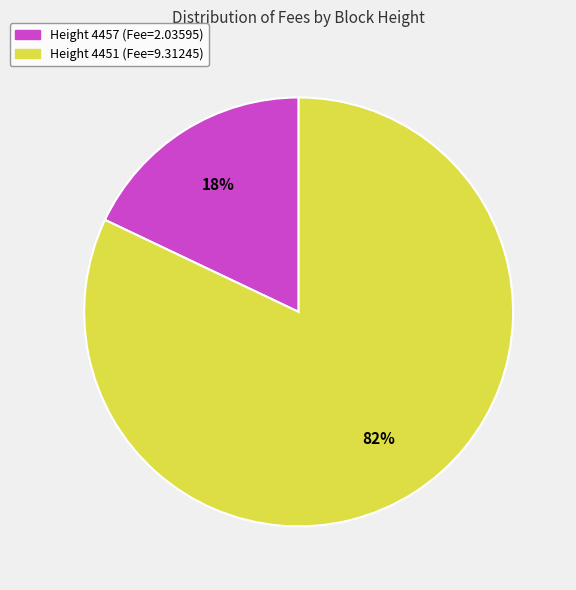

To the nearest percent, what is the average slice percentage?

50%